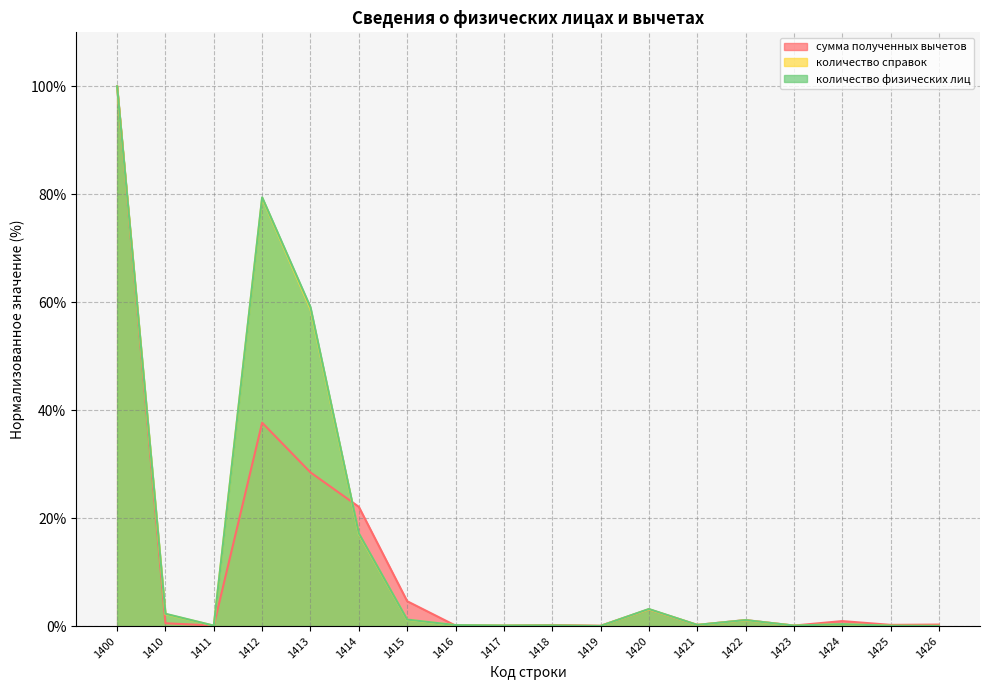

Which category has the lowest value in the количество физических лиц series?

1419